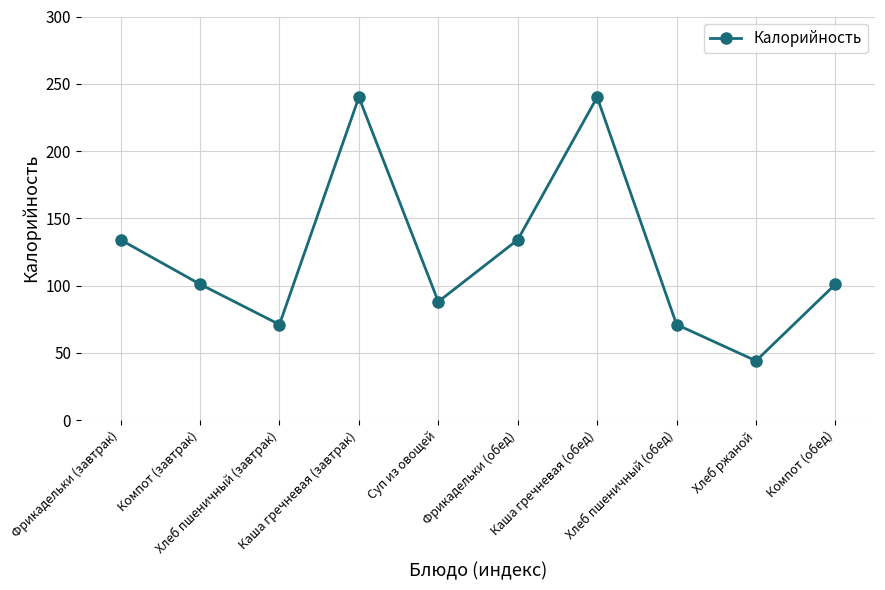

True or false: the data shows 71 at Хлеб пшеничный (обед).

True